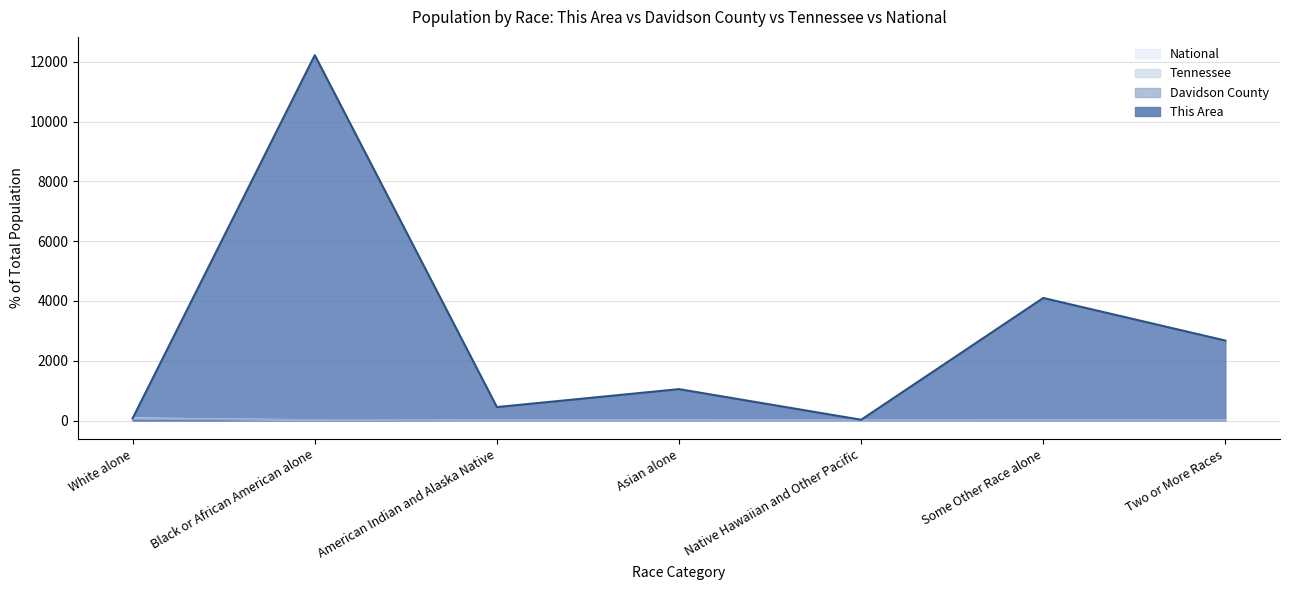

What position from the left is Two or More Races?

7